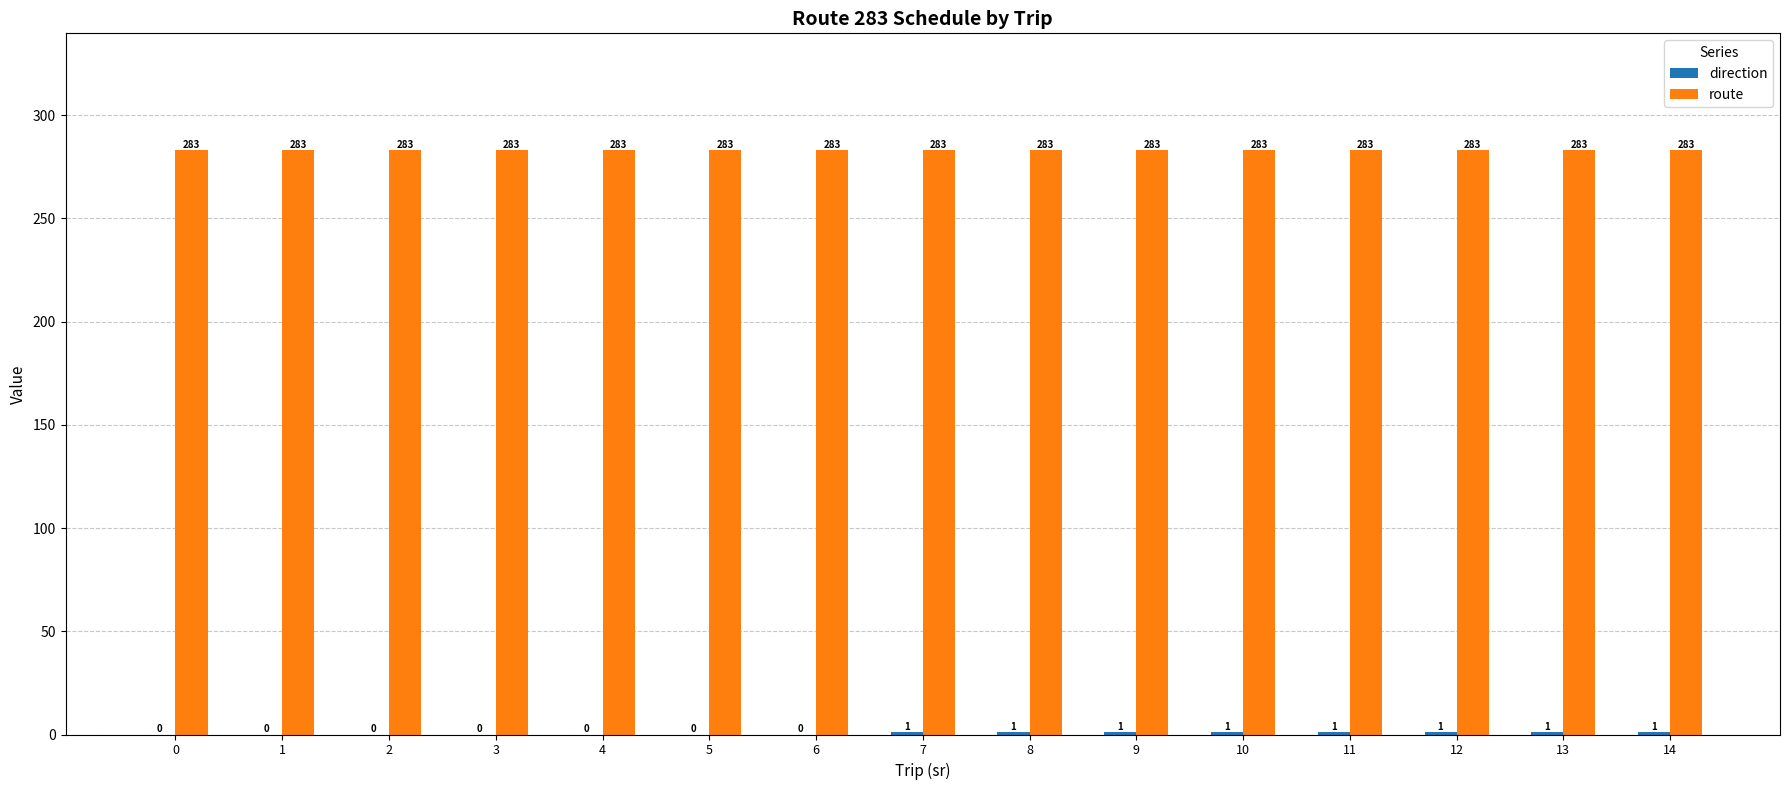

True or false: route has a value of 439 at 1.

False